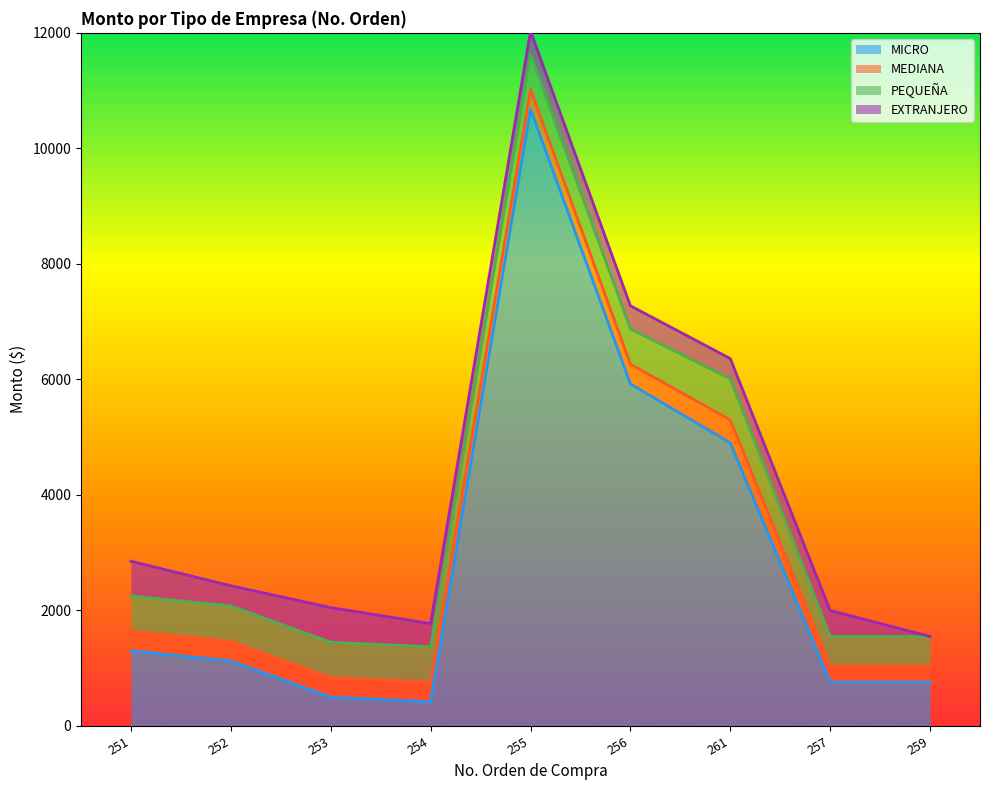

True or false: MICRO has a value of 3289.4 at 261.

False